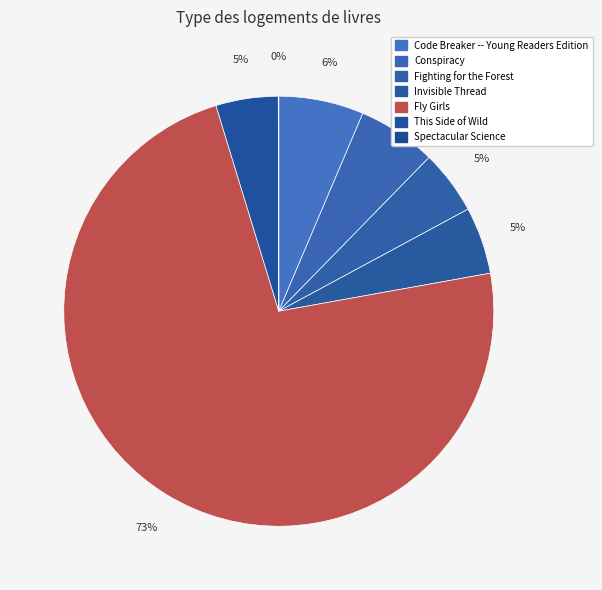

What is the smallest slice in the pie chart?

Spectacular Science